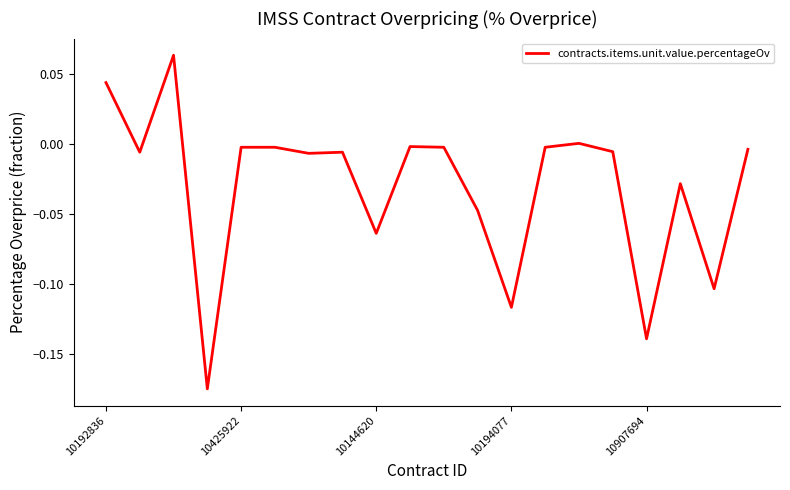

Between 10192836 and 10907694, which is larger?

10192836